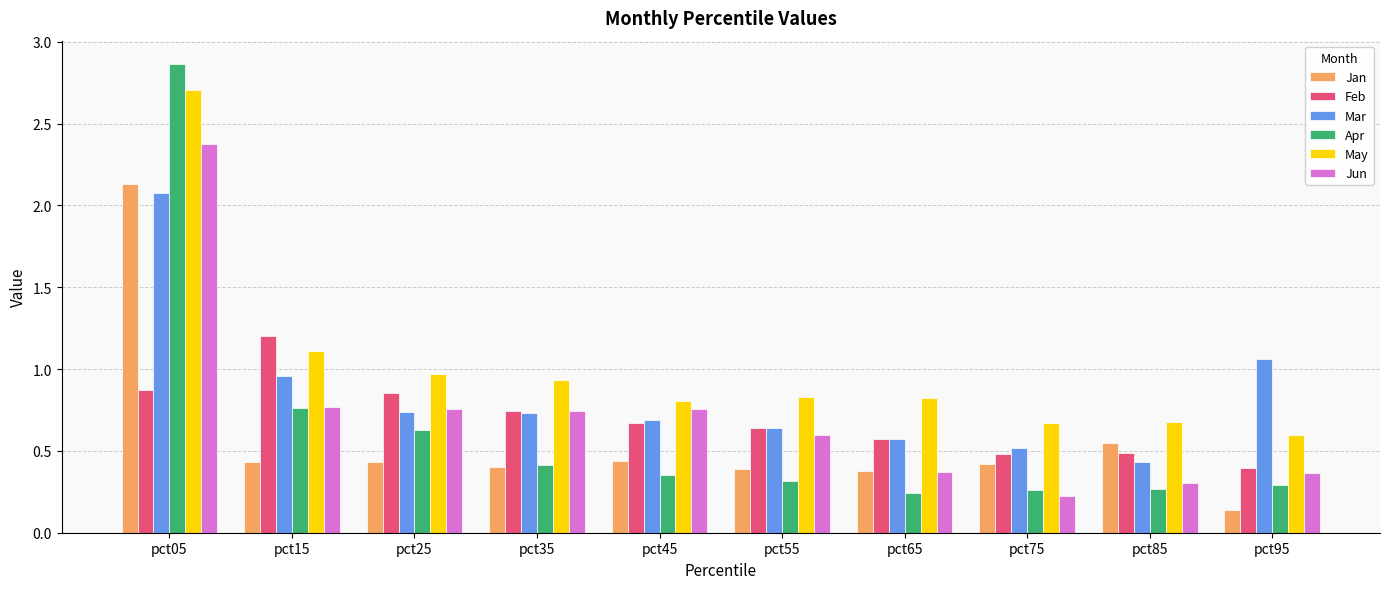

What is the approximate value of Mar at pct05?

2.1